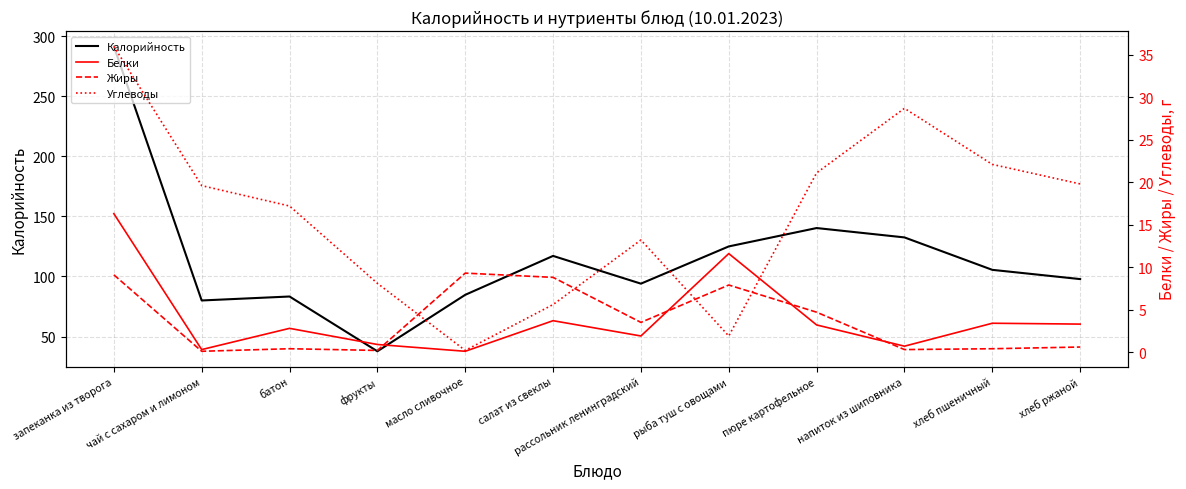

How many values in the Белки series are below 3?

6